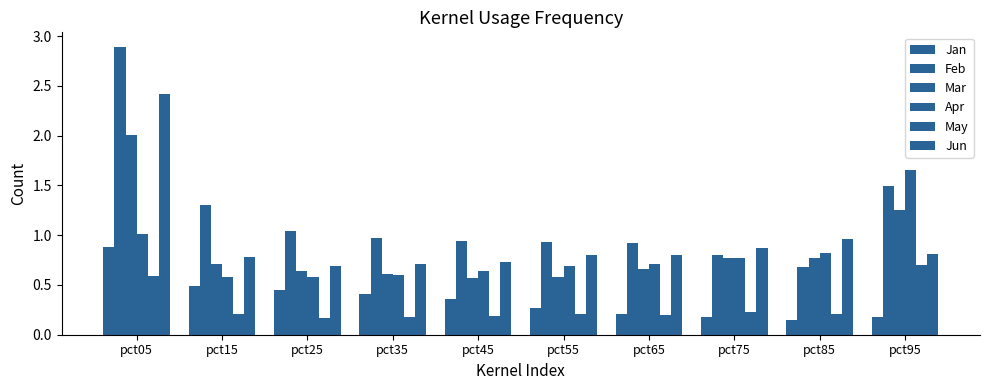

List the labels in order of May value, largest first.

pct95, pct05, pct75, pct85, pct15, pct55, pct65, pct45, pct35, pct25